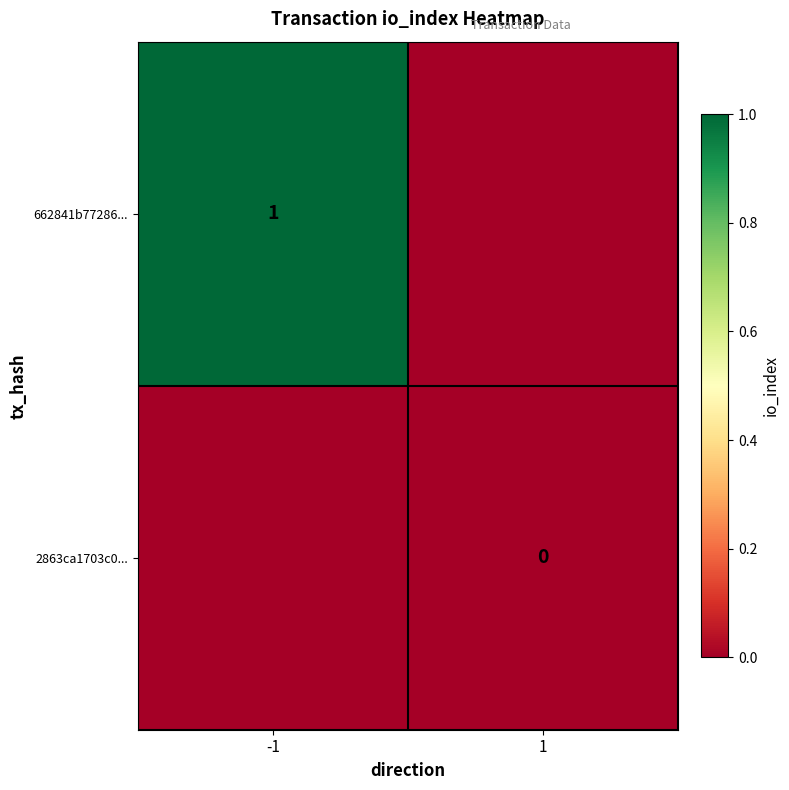

Between -1 and 1, which is larger?

-1